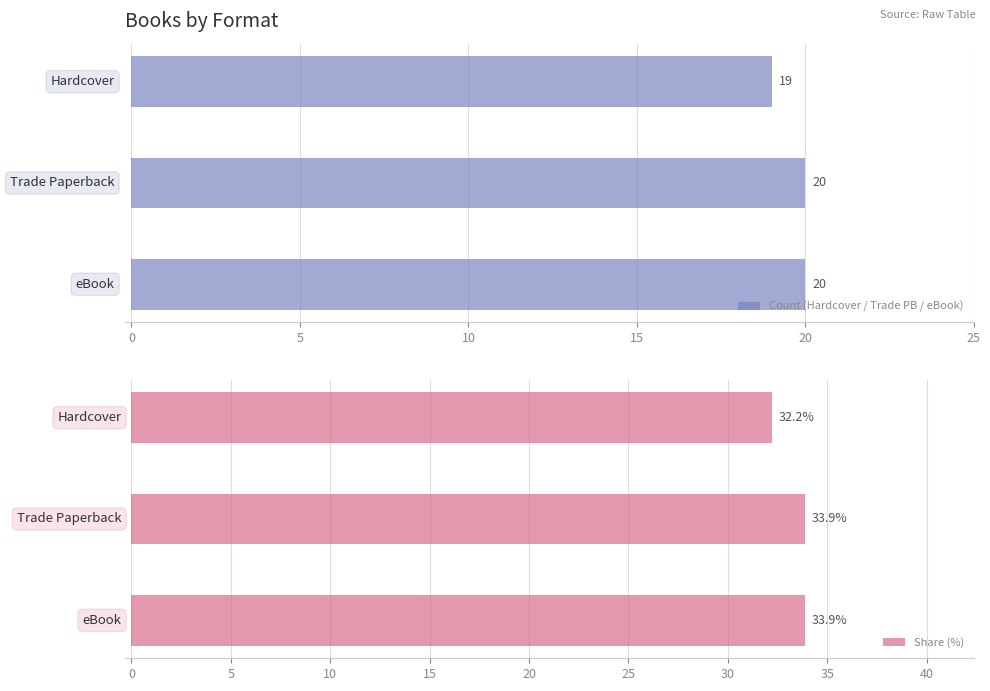

What is the maximum value for Count (Hardcover / Trade PB / eBook)?

20